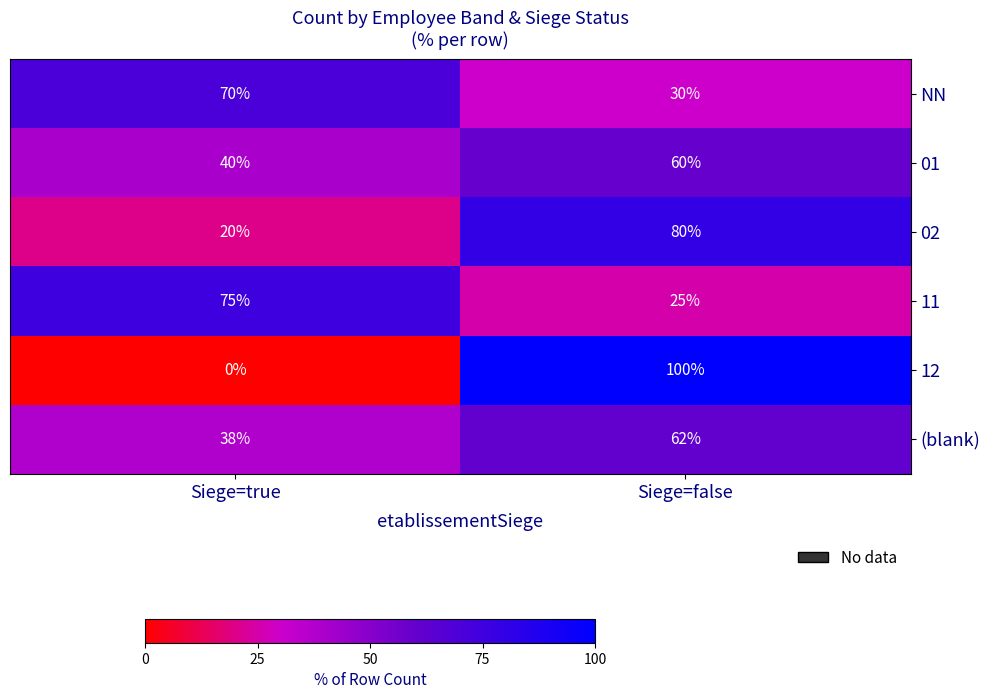

What is the difference between the 02 values at Siege=true and Siege=false?

60